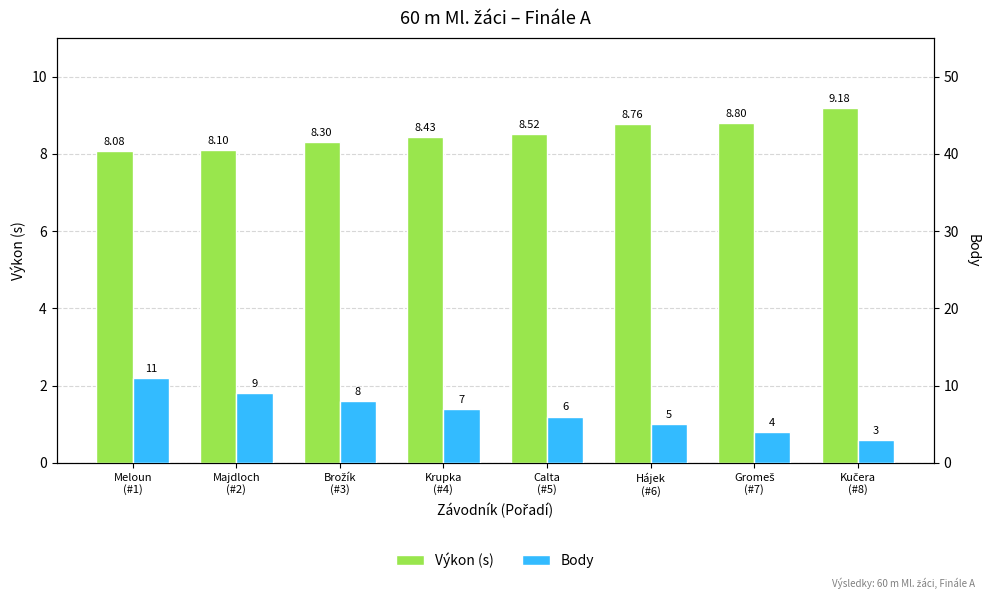

What is the spread (max minus min) of values at Hájek
(#6)?

3.8